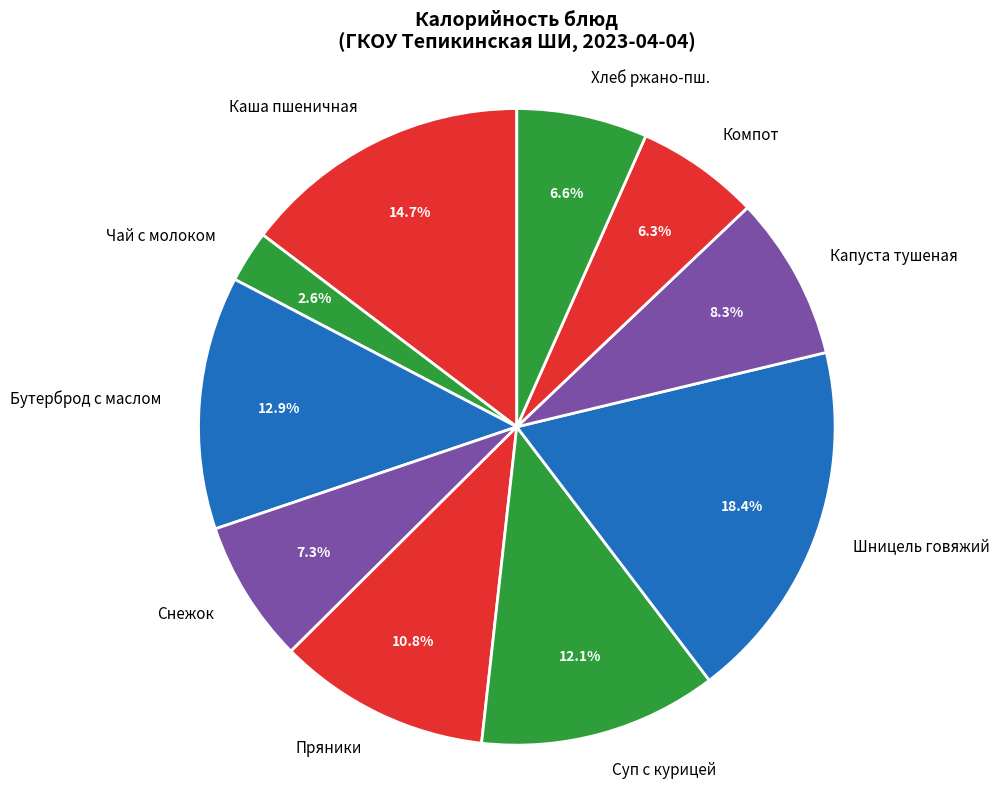

Which category has the biggest portion of the pie?

Шницель говяжий